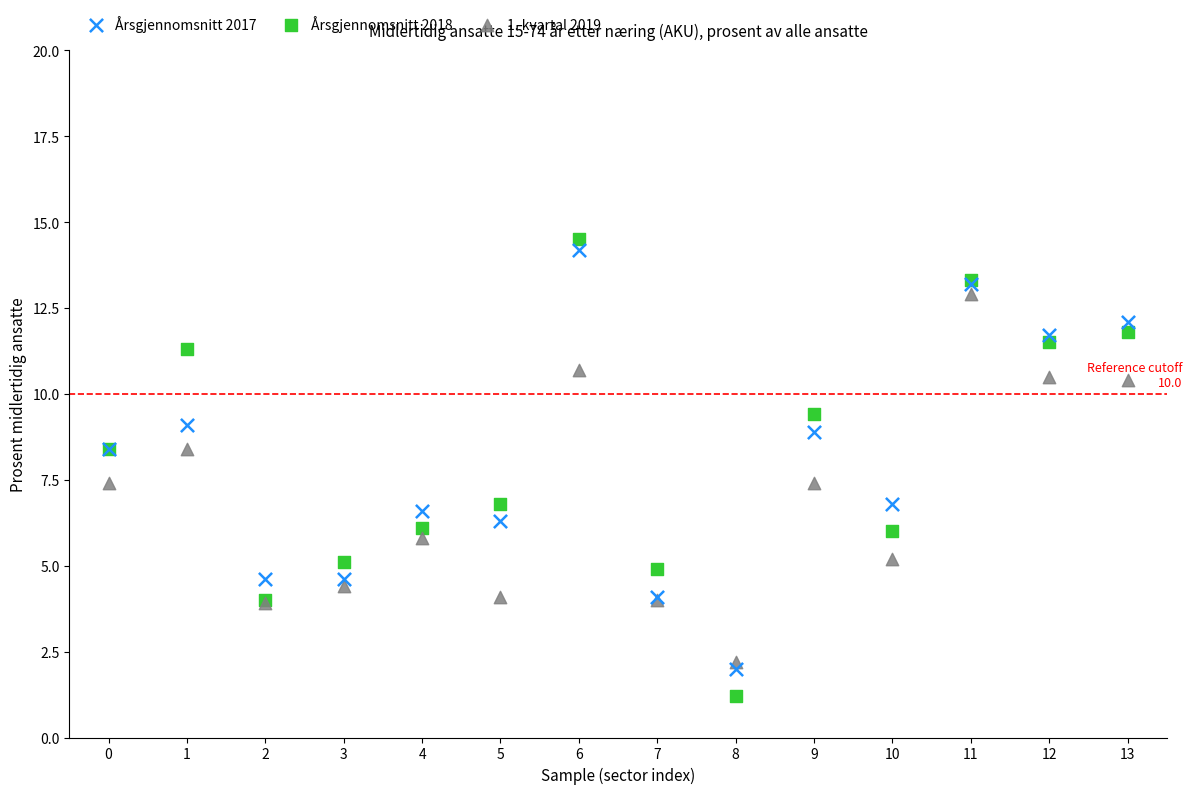

Which series has the largest Y range (max minus min)?

Årsgjennomsnitt 2018